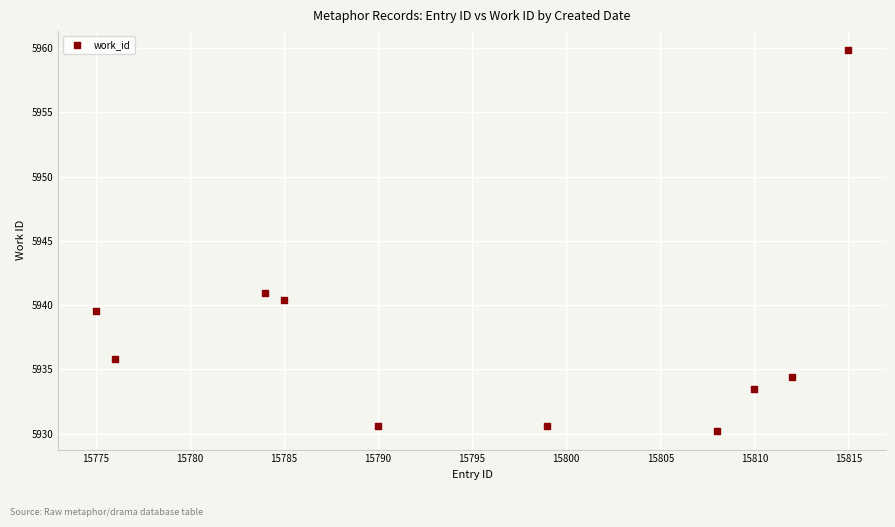

What Y value in the scatter plot is closest to 5945?

5940.9